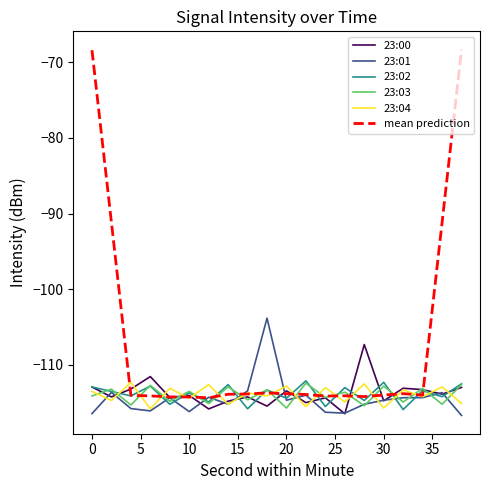

Which series has the widest spread of values?

mean prediction